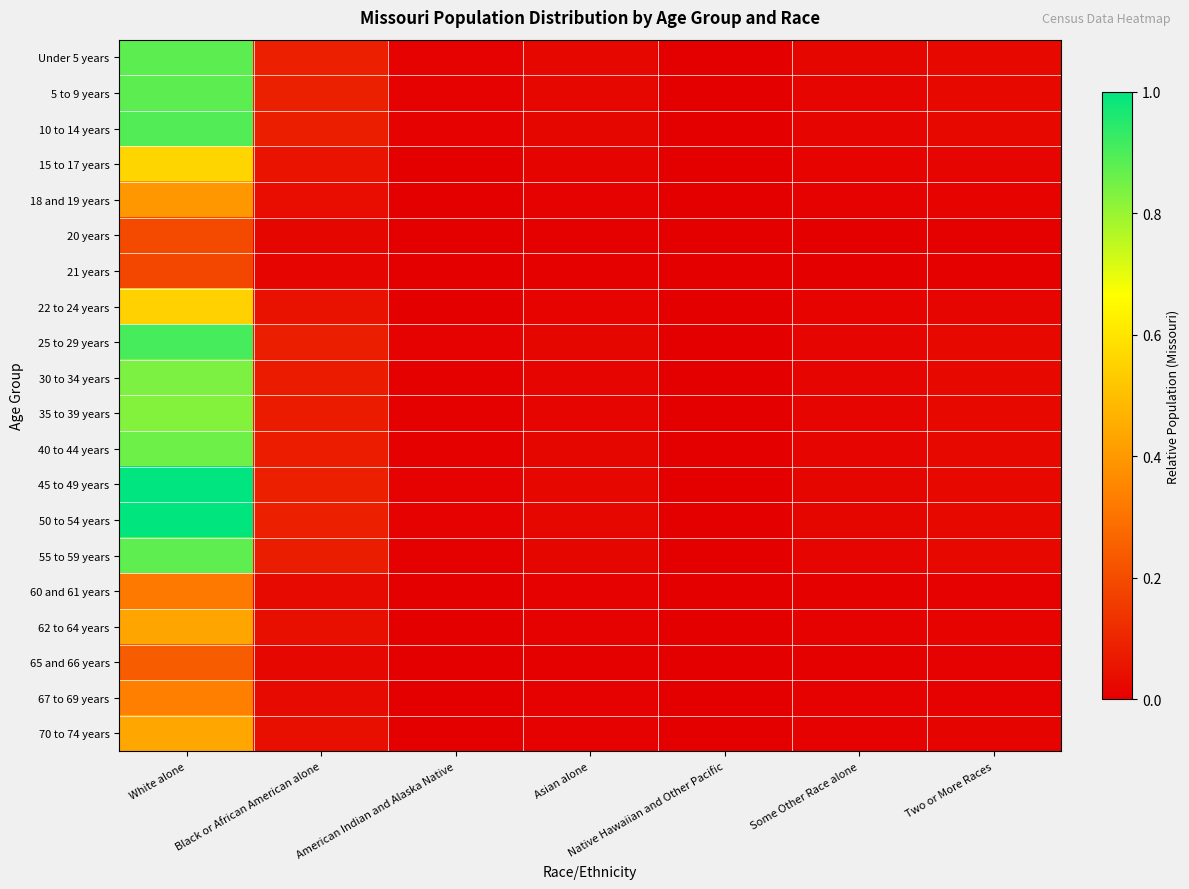

Reading left to right, extract all data points from this chart.

Under 5 years: White alone=0.9	Black or African American alone=0.1	American Indian and Alaska Native=0.0	Asian alone=0.0	Native Hawaiian and Other Pacific=0.0	Some Other Race alone=0.0	Two or More Races=0.0
5 to 9 years: White alone=0.9	Black or African American alone=0.1	American Indian and Alaska Native=0.0	Asian alone=0.0	Native Hawaiian and Other Pacific=0.0	Some Other Race alone=0.0	Two or More Races=0.0
10 to 14 years: White alone=0.9	Black or African American alone=0.1	American Indian and Alaska Native=0.0	Asian alone=0.0	Native Hawaiian and Other Pacific=0.0	Some Other Race alone=0.0	Two or More Races=0.0
15 to 17 years: White alone=0.6	Black or African American alone=0.1	American Indian and Alaska Native=0.0	Asian alone=0.0	Native Hawaiian and Other Pacific=0.0	Some Other Race alone=0.0	Two or More Races=0.0
18 and 19 years: White alone=0.4	Black or African American alone=0.0	American Indian and Alaska Native=0.0	Asian alone=0.0	Native Hawaiian and Other Pacific=0.0	Some Other Race alone=0.0	Two or More Races=0.0
20 years: White alone=0.2	Black or African American alone=0.0	American Indian and Alaska Native=0.0	Asian alone=0.0	Native Hawaiian and Other Pacific=0.0	Some Other Race alone=0.0	Two or More Races=0.0
21 years: White alone=0.2	Black or African American alone=0.0	American Indian and Alaska Native=0.0	Asian alone=0.0	Native Hawaiian and Other Pacific=0.0	Some Other Race alone=0.0	Two or More Races=0.0
22 to 24 years: White alone=0.5	Black or African American alone=0.0	American Indian and Alaska Native=0.0	Asian alone=0.0	Native Hawaiian and Other Pacific=0.0	Some Other Race alone=0.0	Two or More Races=0.0
25 to 29 years: White alone=0.9	Black or African American alone=0.1	American Indian and Alaska Native=0.0	Asian alone=0.0	Native Hawaiian and Other Pacific=0.0	Some Other Race alone=0.0	Two or More Races=0.0
30 to 34 years: White alone=0.8	Black or African American alone=0.1	American Indian and Alaska Native=0.0	Asian alone=0.0	Native Hawaiian and Other Pacific=0.0	Some Other Race alone=0.0	Two or More Races=0.0
35 to 39 years: White alone=0.8	Black or African American alone=0.1	American Indian and Alaska Native=0.0	Asian alone=0.0	Native Hawaiian and Other Pacific=0.0	Some Other Race alone=0.0	Two or More Races=0.0
40 to 44 years: White alone=0.9	Black or African American alone=0.1	American Indian and Alaska Native=0.0	Asian alone=0.0	Native Hawaiian and Other Pacific=0.0	Some Other Race alone=0.0	Two or More Races=0.0
45 to 49 years: White alone=1.0	Black or African American alone=0.1	American Indian and Alaska Native=0.0	Asian alone=0.0	Native Hawaiian and Other Pacific=0.0	Some Other Race alone=0.0	Two or More Races=0.0
50 to 54 years: White alone=1.0	Black or African American alone=0.1	American Indian and Alaska Native=0.0	Asian alone=0.0	Native Hawaiian and Other Pacific=0.0	Some Other Race alone=0.0	Two or More Races=0.0
55 to 59 years: White alone=0.9	Black or African American alone=0.1	American Indian and Alaska Native=0.0	Asian alone=0.0	Native Hawaiian and Other Pacific=0.0	Some Other Race alone=0.0	Two or More Races=0.0
60 and 61 years: White alone=0.3	Black or African American alone=0.0	American Indian and Alaska Native=0.0	Asian alone=0.0	Native Hawaiian and Other Pacific=0.0	Some Other Race alone=0.0	Two or More Races=0.0
62 to 64 years: White alone=0.4	Black or African American alone=0.0	American Indian and Alaska Native=0.0	Asian alone=0.0	Native Hawaiian and Other Pacific=0.0	Some Other Race alone=0.0	Two or More Races=0.0
65 and 66 years: White alone=0.2	Black or African American alone=0.0	American Indian and Alaska Native=0.0	Asian alone=0.0	Native Hawaiian and Other Pacific=0.0	Some Other Race alone=0.0	Two or More Races=0.0
67 to 69 years: White alone=0.3	Black or African American alone=0.0	American Indian and Alaska Native=0.0	Asian alone=0.0	Native Hawaiian and Other Pacific=0.0	Some Other Race alone=0.0	Two or More Races=0.0
70 to 74 years: White alone=0.4	Black or African American alone=0.0	American Indian and Alaska Native=0.0	Asian alone=0.0	Native Hawaiian and Other Pacific=0.0	Some Other Race alone=0.0	Two or More Races=0.0